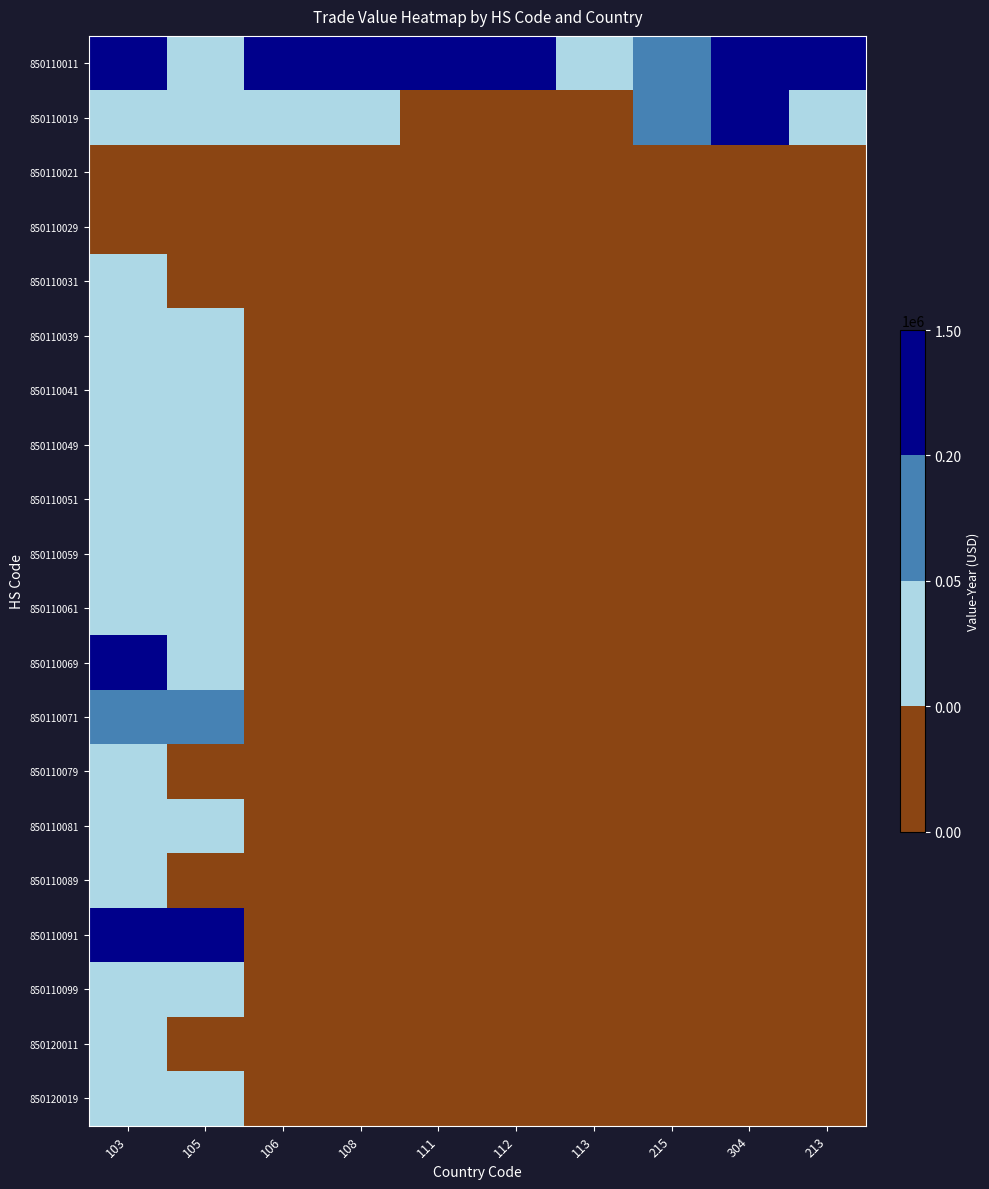

Which series has the largest range (max minus min)?

850110011